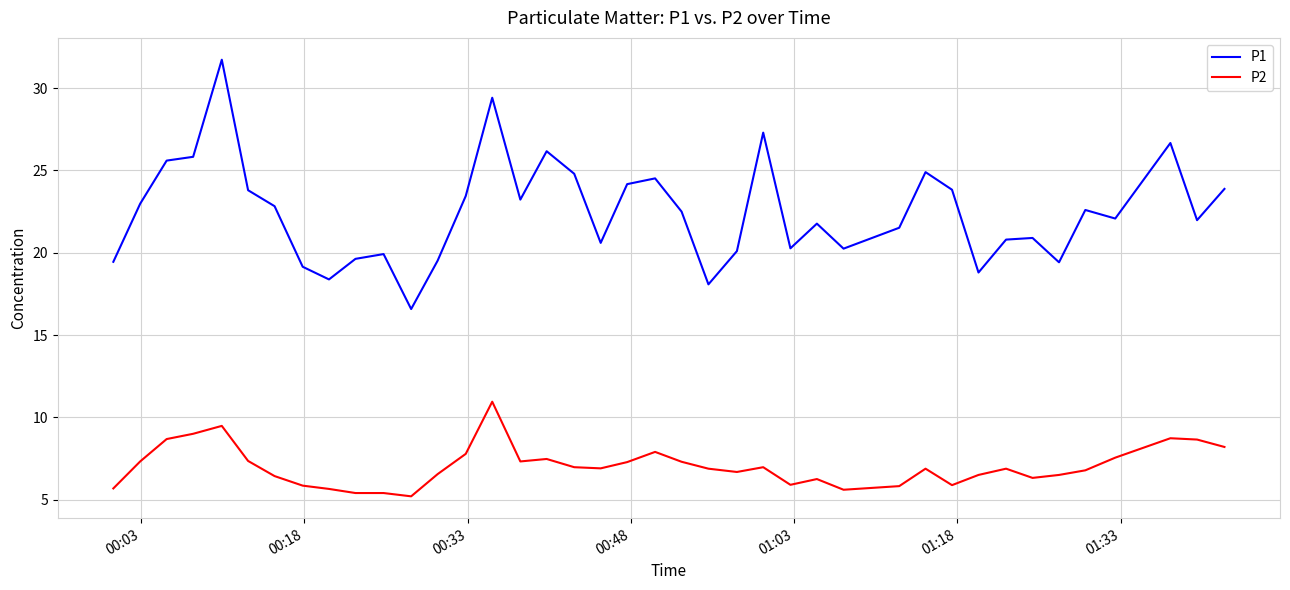

Which series has the widest spread of values?

P1